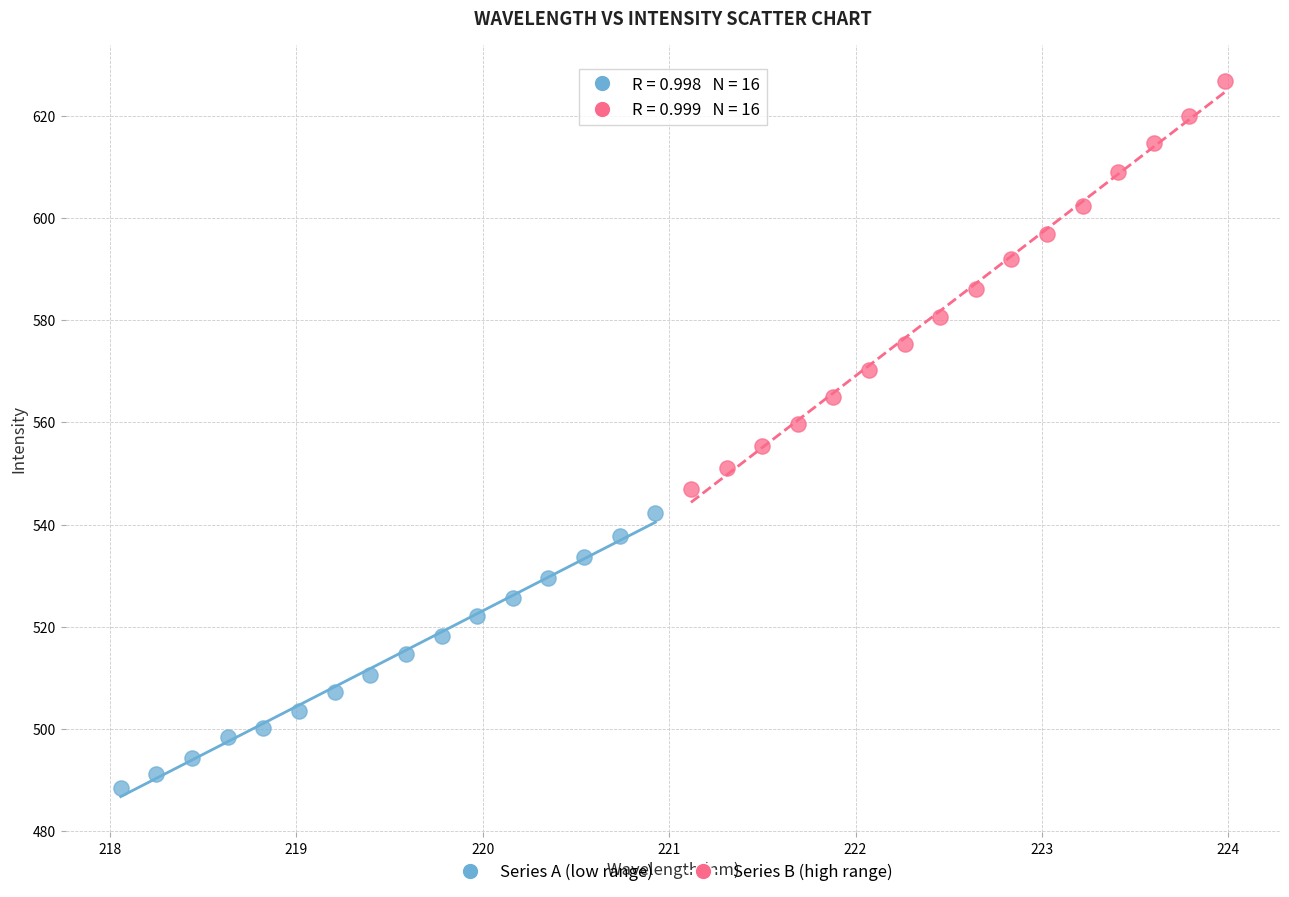

Which series has the widest spread of Y values?

Series B (high range)